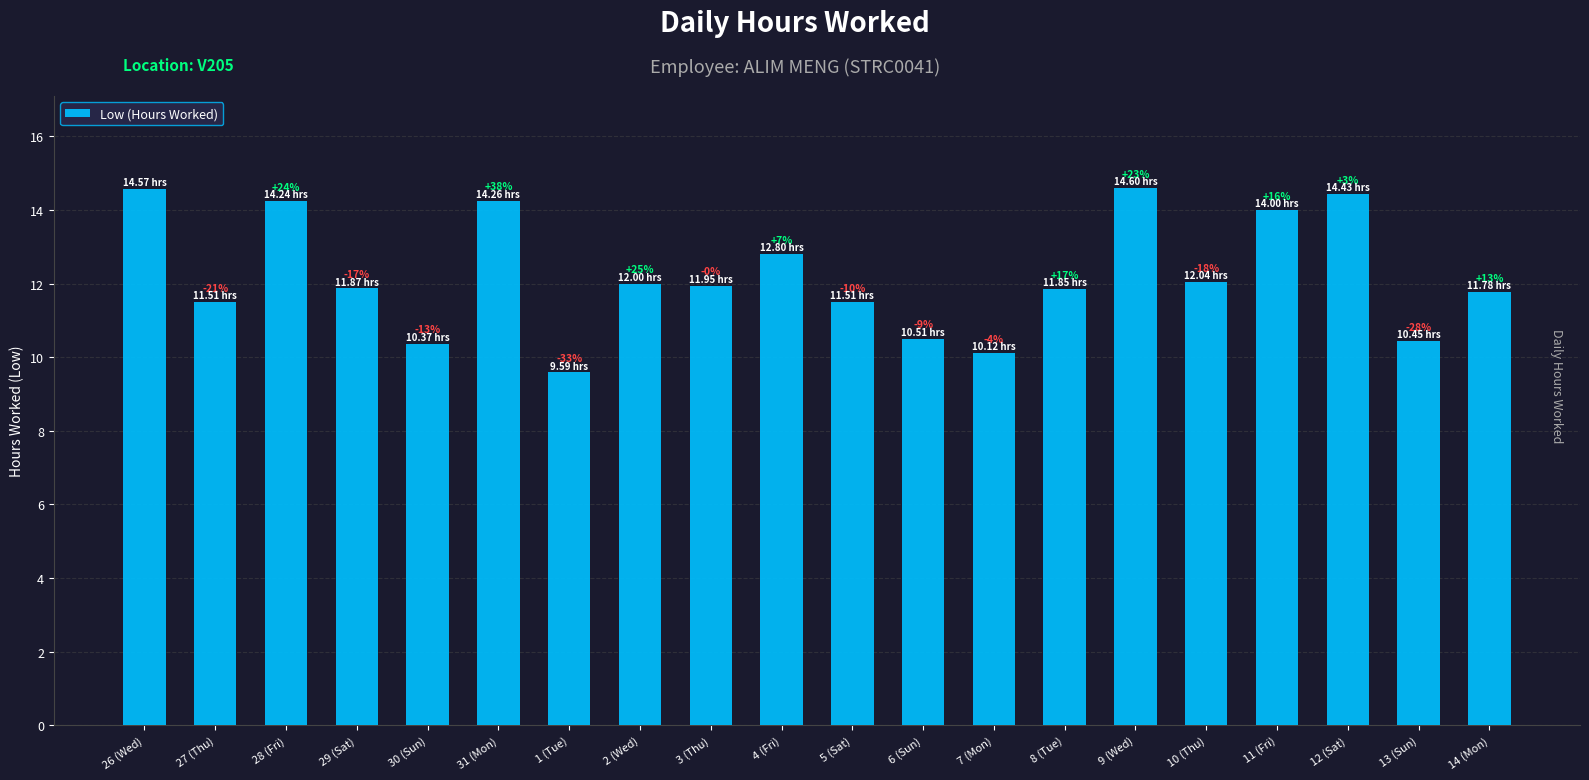

Are the bars horizontal?

No